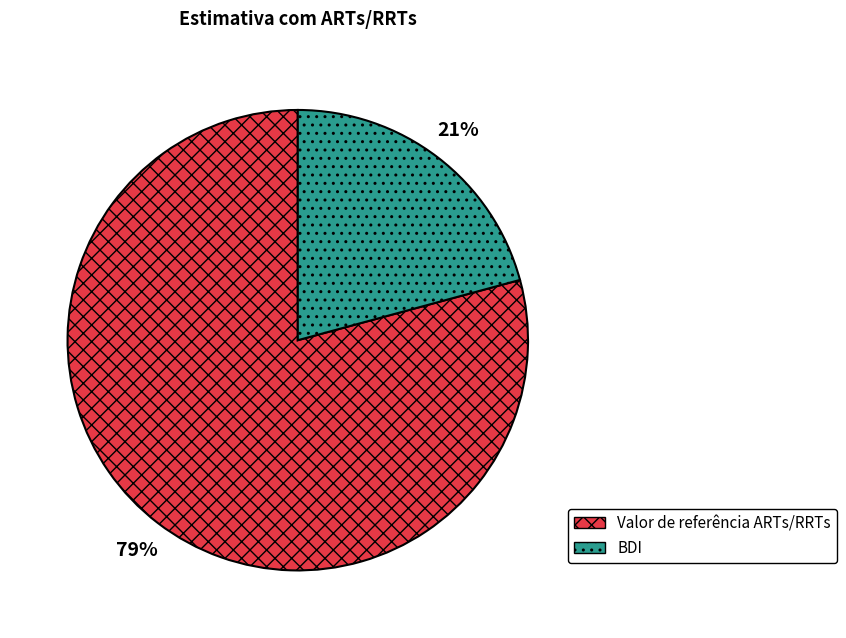

To the nearest percent, what is the difference between the largest and smallest slice percentages?

58%